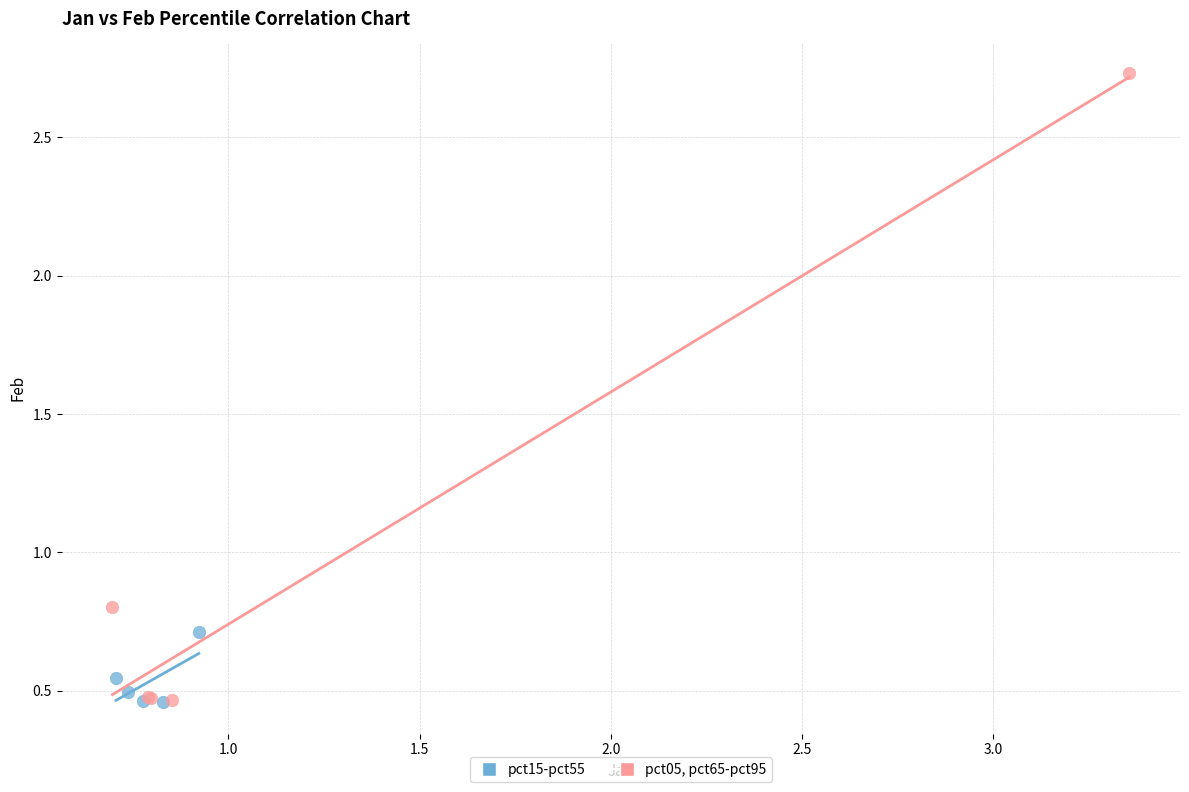

Which series reaches the maximum Y coordinate?

pct05, pct65-pct95